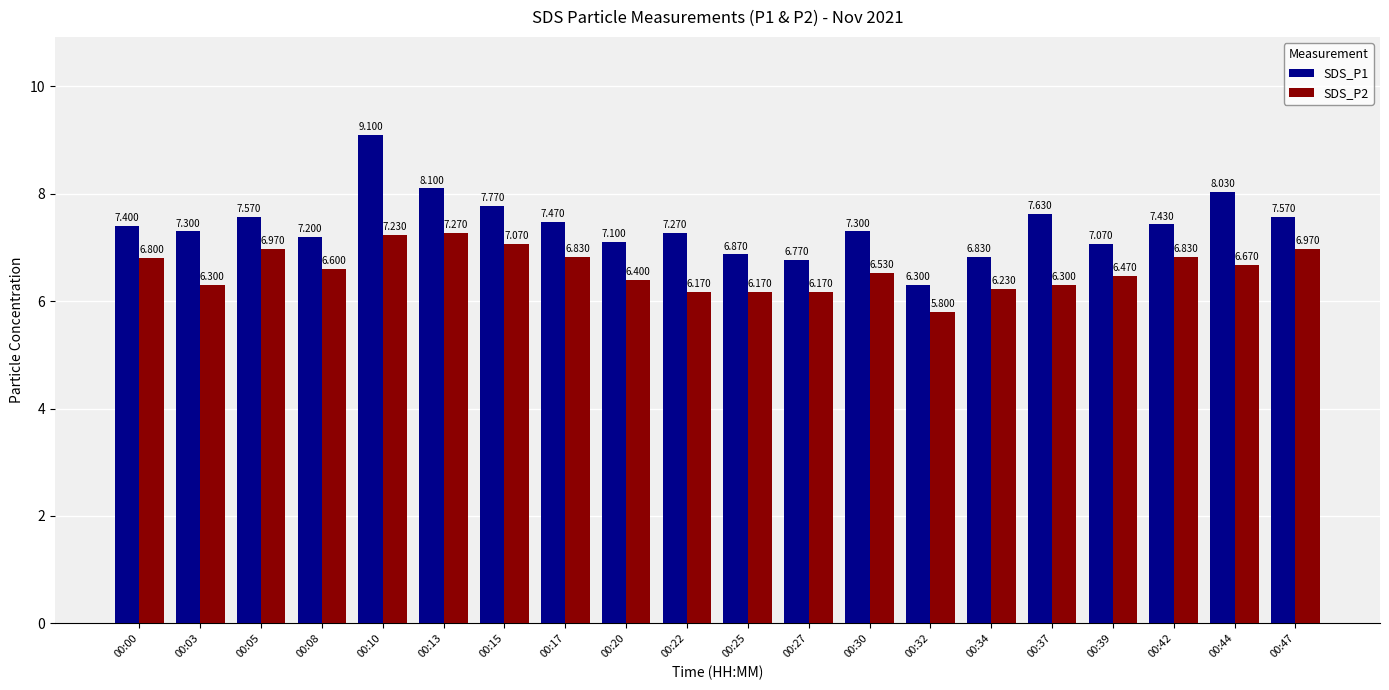

The SDS_P1 series shows 11.7 at 00:44. True or false?

False